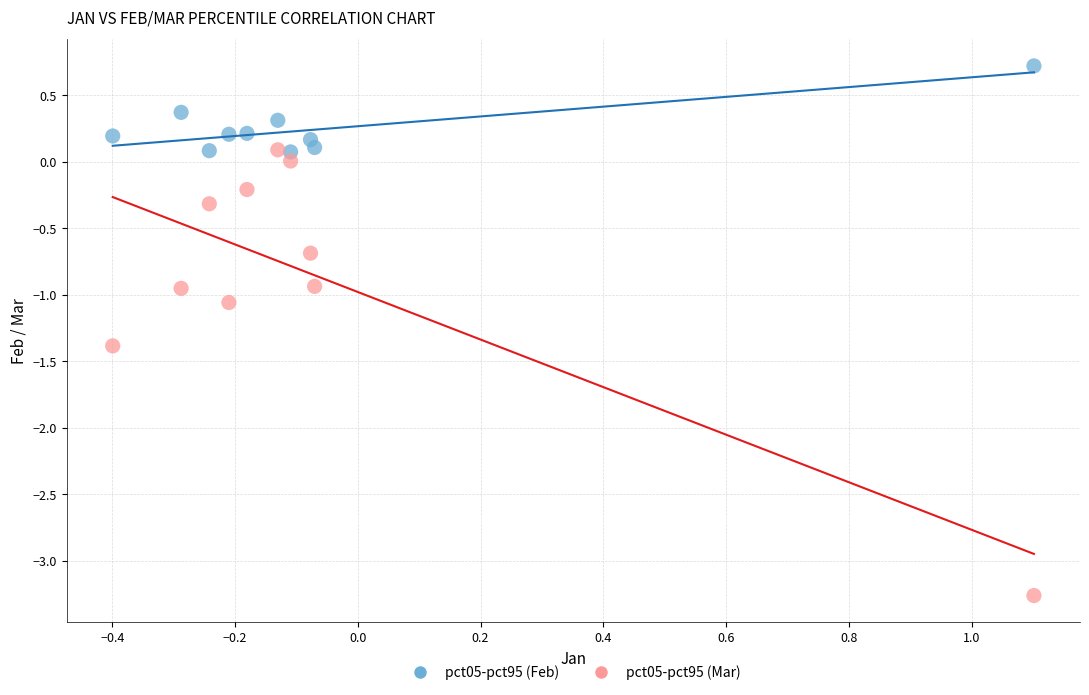

What are all the series names shown in the legend?

pct05-pct95 (Feb), pct05-pct95 (Mar)